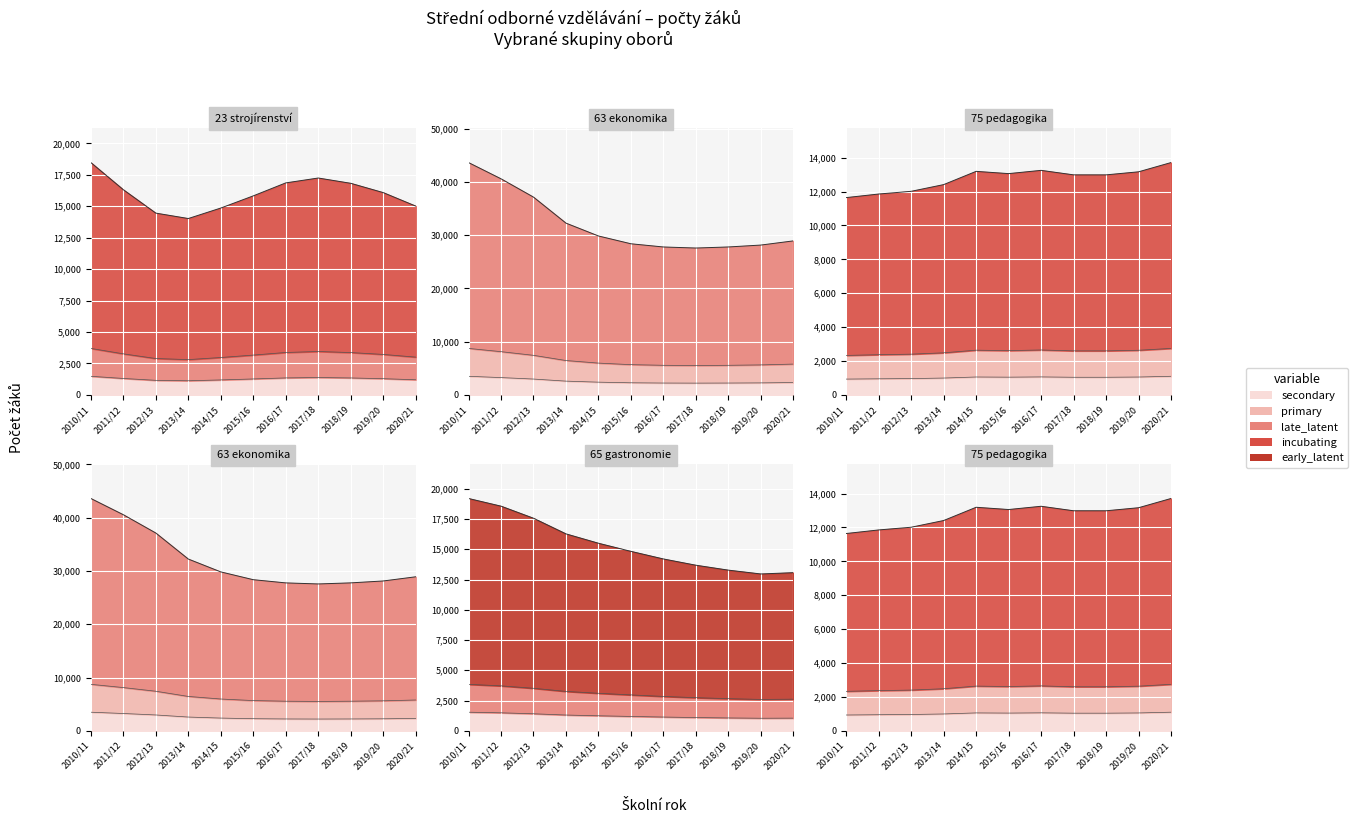

Where is the first local minimum for 75 pedagogika?

2015/16